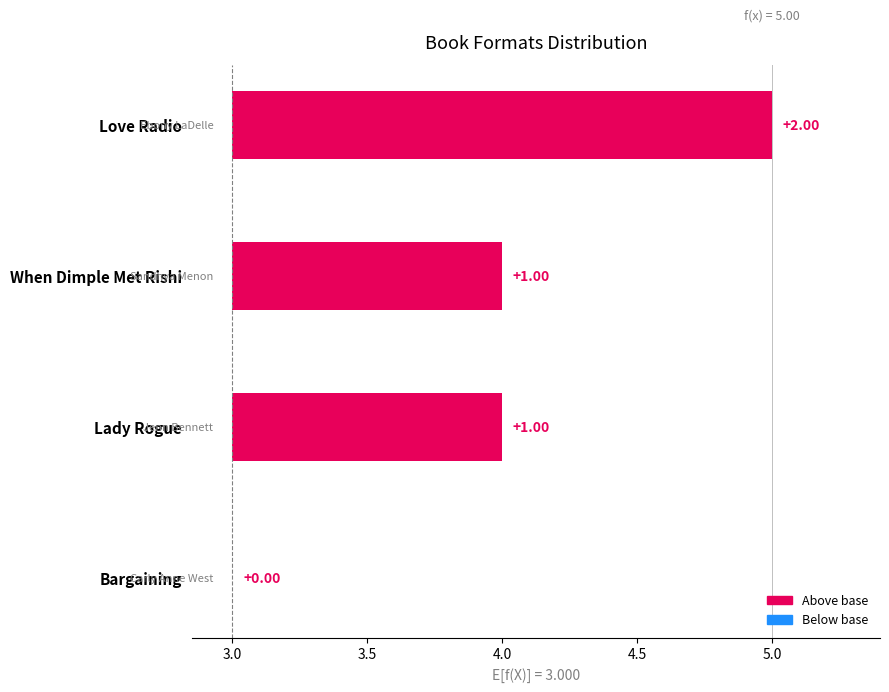

What is the label of the 4th bar from the right?

Love Radio